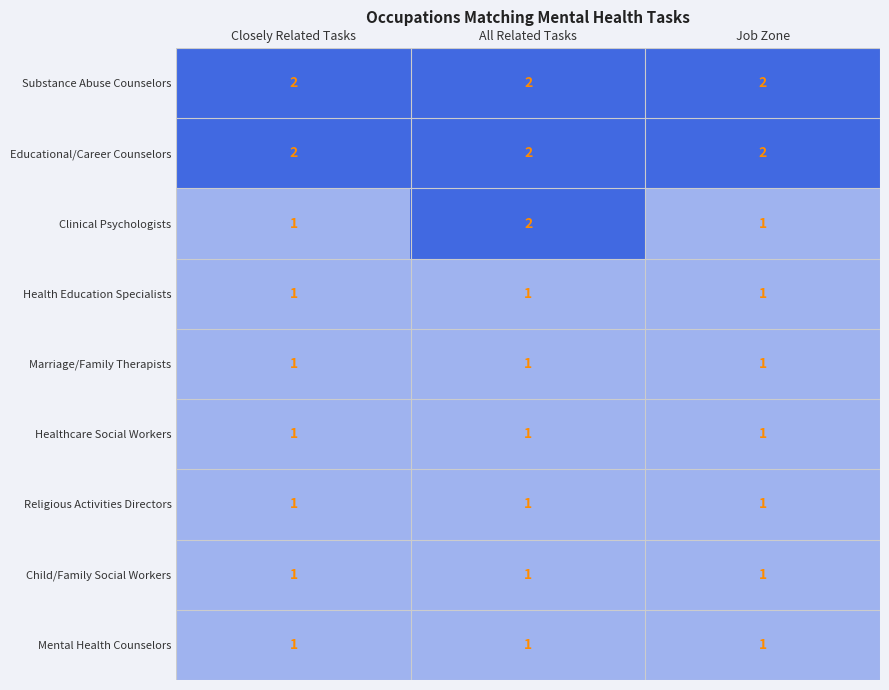

Reading right to left, transcribe all the data shown in this chart.

Substance Abuse Counselors: 2	2	2
Educational/Career Counselors: 2	2	2
Clinical Psychologists: 1	2	1
Health Education Specialists: 1	1	1
Marriage/Family Therapists: 1	1	1
Healthcare Social Workers: 1	1	1
Religious Activities Directors: 1	1	1
Child/Family Social Workers: 1	1	1
Mental Health Counselors: 1	1	1